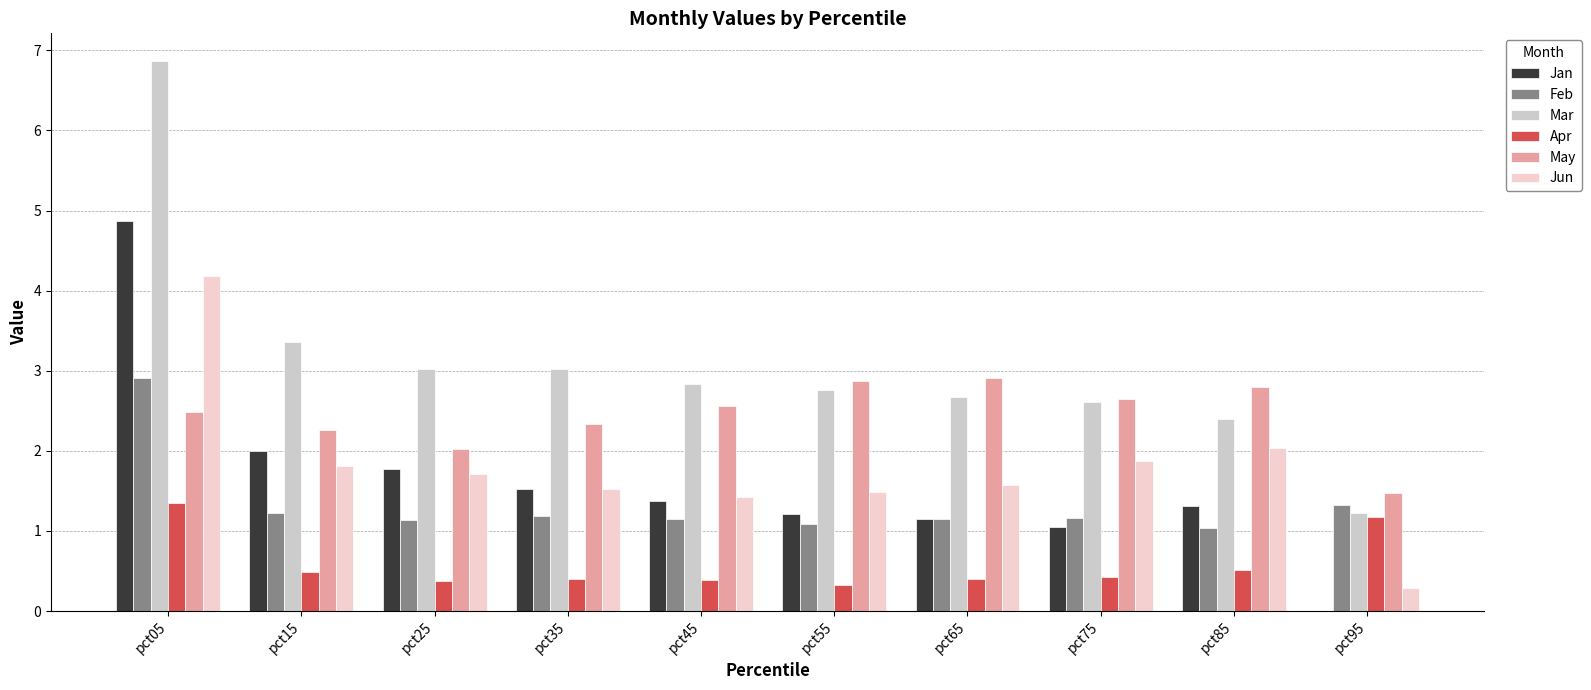

What value does the Apr series have at pct45?

0.4